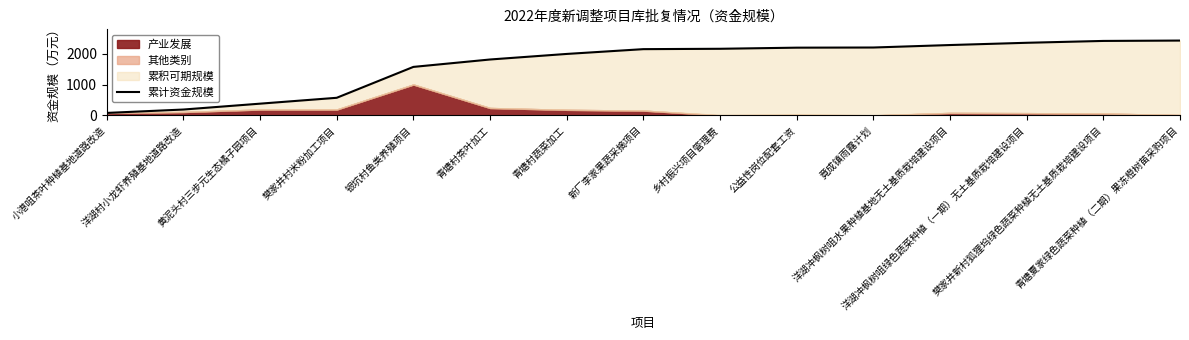

True or false: there are more than 2 points higher than both neighbors.

False